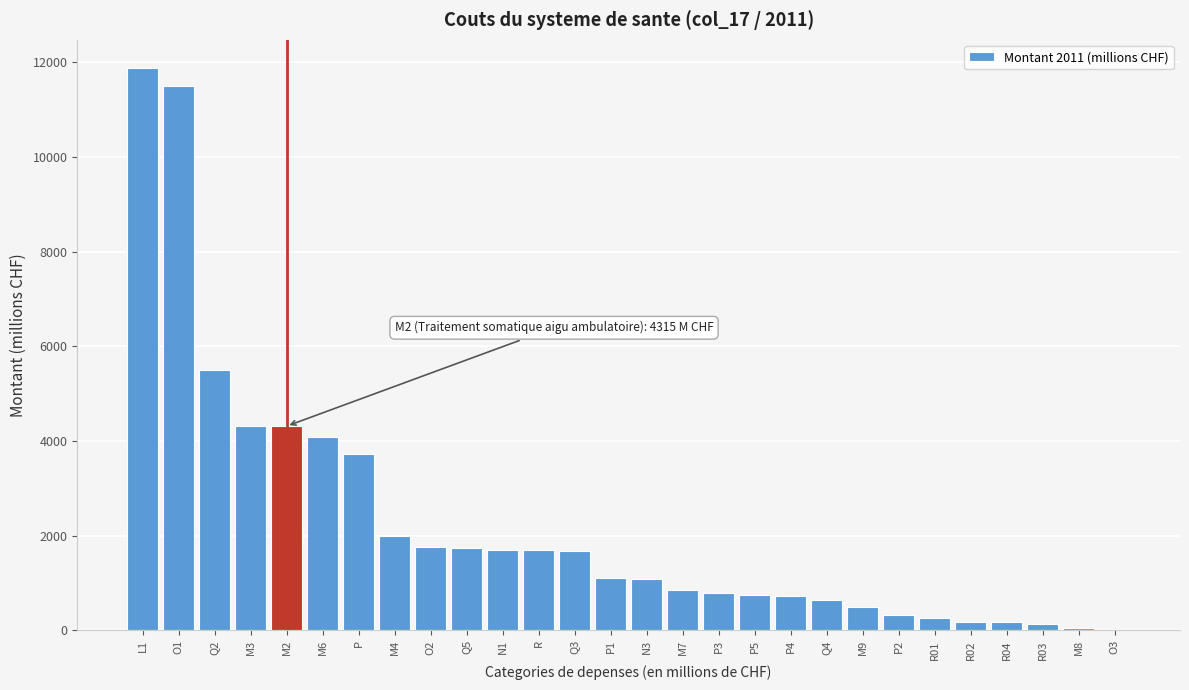

What is the sum of the values at M7 and R01?

1124.5